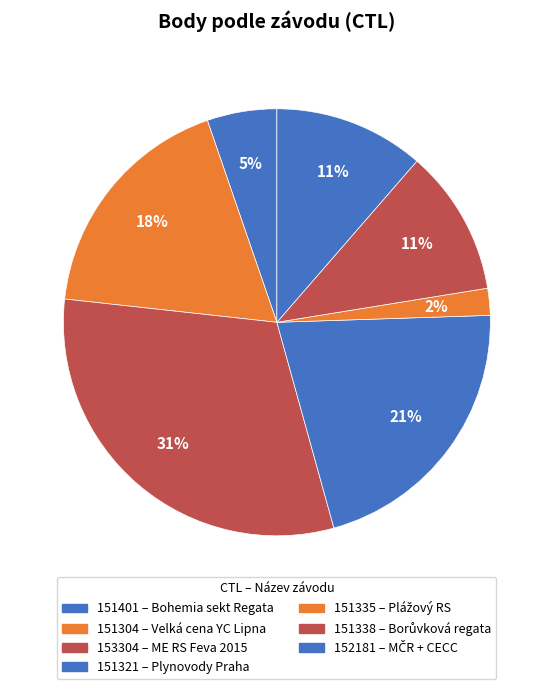

To the nearest percent, what percentage of the pie is 151401?

5%